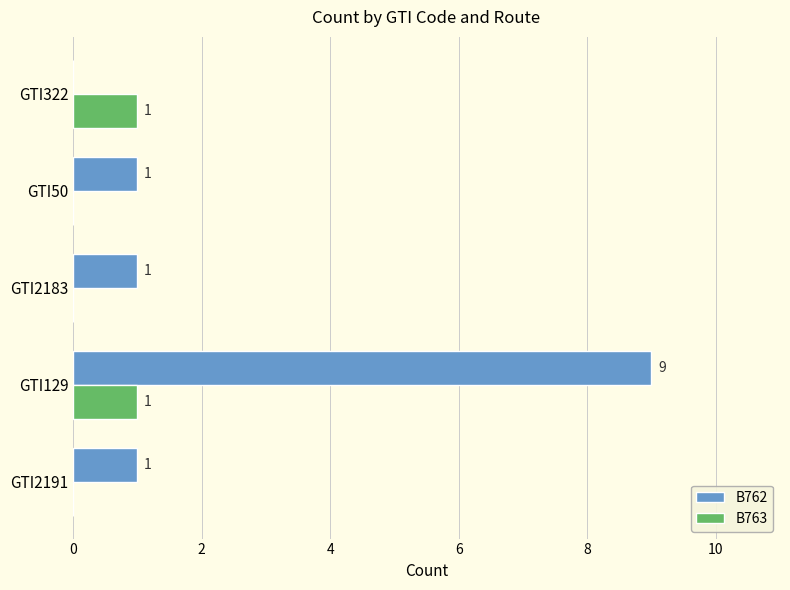

At which category is the sum across all series the highest?

GTI129